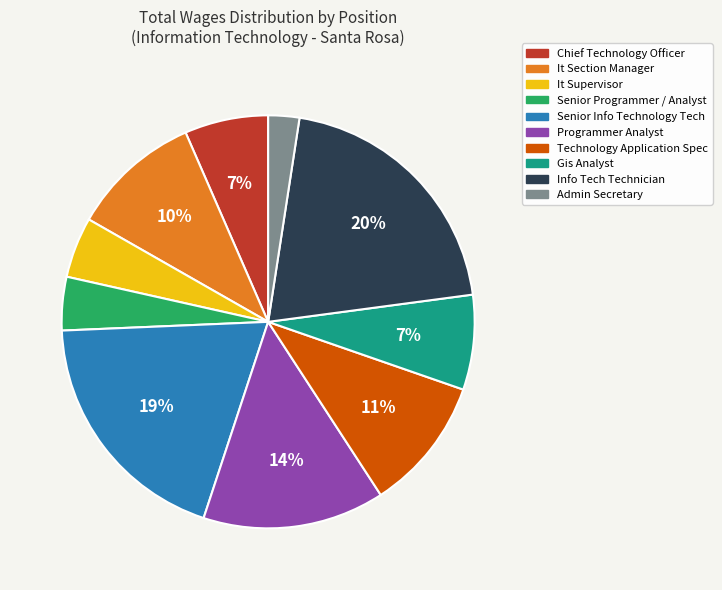

Is It Section Manager the majority of the pie?

No